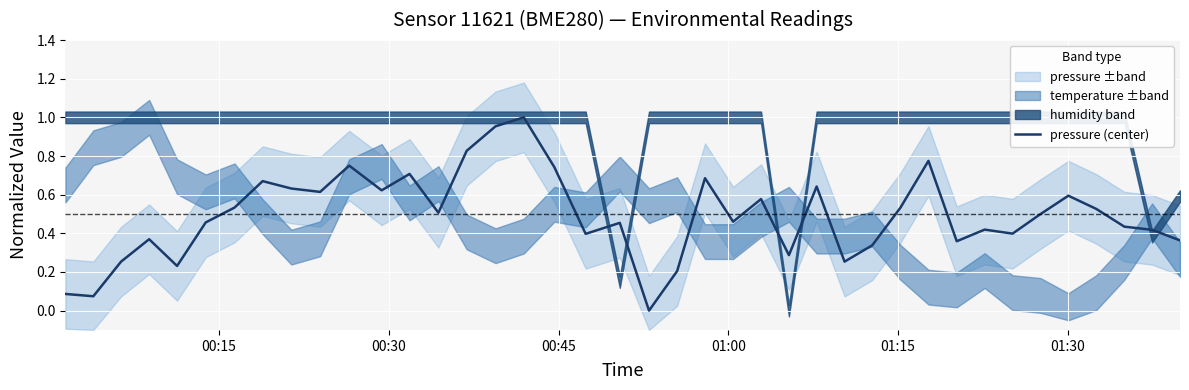

The value at 12 is 1.1. True or false?

False